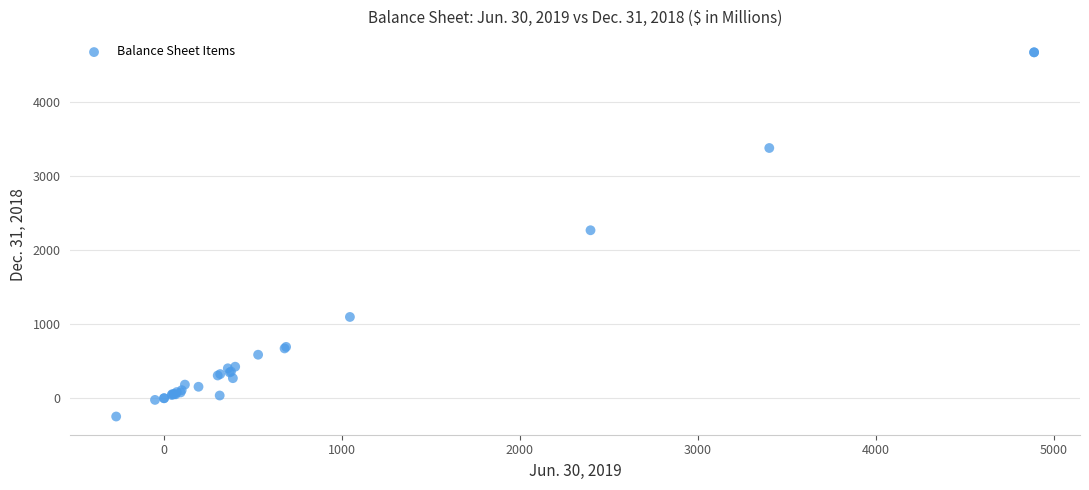

What Y value in the scatter plot is closest to 2214?

2270.9